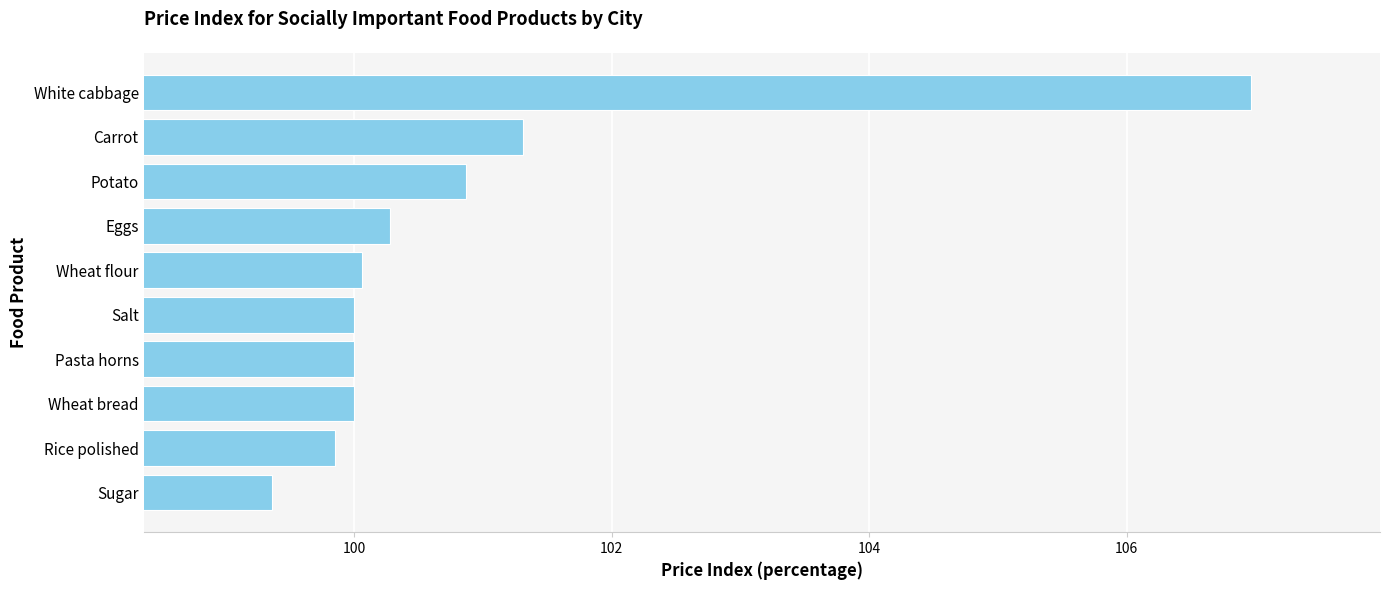

Between Wheat bread and White cabbage, which is larger?

White cabbage